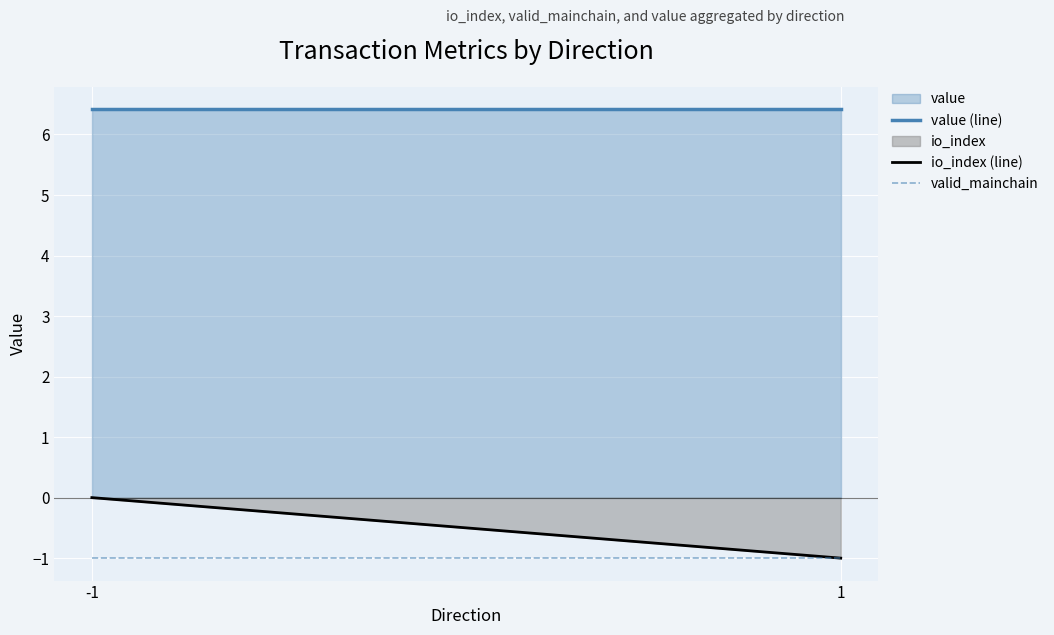

Is the value of io_index (line) at -1 greater than the value of value (line) at -1?

No